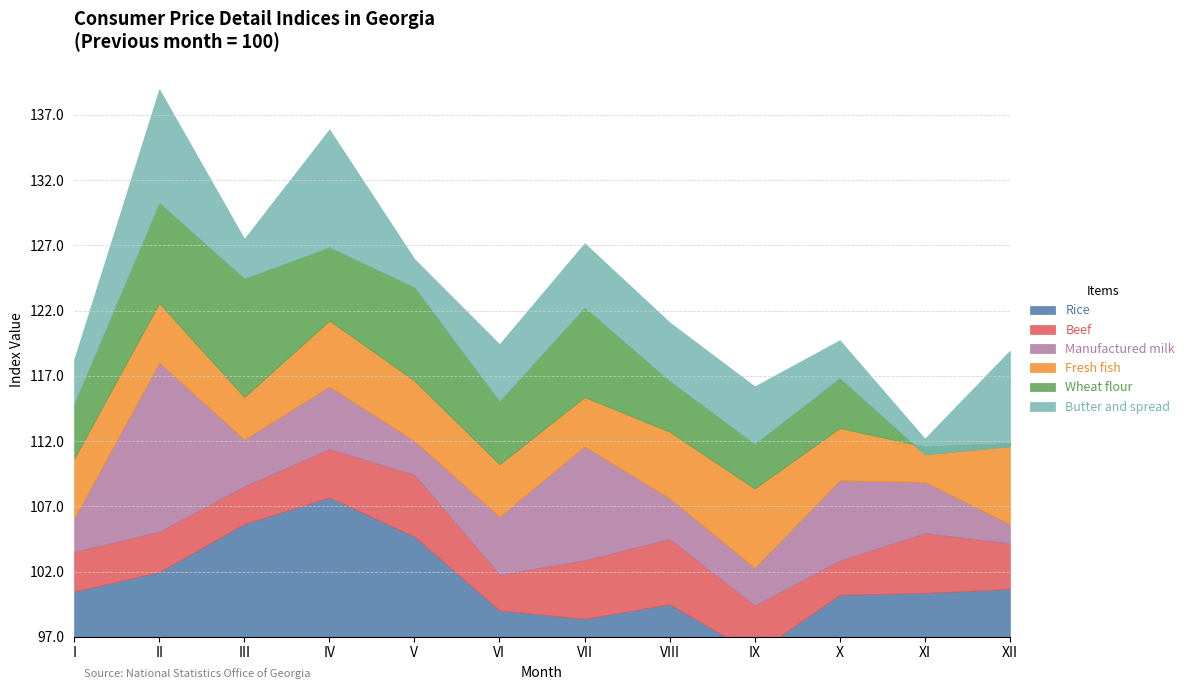

Reading left to right, extract all data points from this chart.

Rice: I=100.5	II=102.0	III=105.6	IV=107.7	V=104.7	VI=99.0	VII=98.4	VIII=99.5	IX=95.7	X=100.2	XI=100.4	XII=100.7
Beef: I=100.0	II=100.1	III=99.9	IV=100.7	V=101.7	VI=99.7	VII=101.5	VIII=102.0	IX=100.7	X=99.6	XI=101.6	XII=100.5
Manufactured milk: I=99.5	II=110.0	III=100.6	IV=101.8	V=99.6	VI=101.4	VII=105.7	VIII=100.1	IX=99.9	X=103.1	XI=100.9	XII=98.5
Fresh fish: I=101.6	II=101.6	III=100.3	IV=102.1	V=101.6	VI=101.0	VII=100.8	VIII=102.1	IX=103.1	X=101.0	XI=99.7	XII=103.2
Wheat flour: I=101.2	II=104.7	III=106.1	IV=102.6	V=104.2	VI=101.8	VII=103.9	VIII=100.9	IX=100.4	X=100.8	XI=96.4	XII=96.7
Butter and spread: I=100.4	II=105.7	III=100.0	IV=106.0	V=99.1	VI=101.4	VII=101.9	VIII=101.5	IX=101.4	X=99.9	XI=98.2	XII=104.3